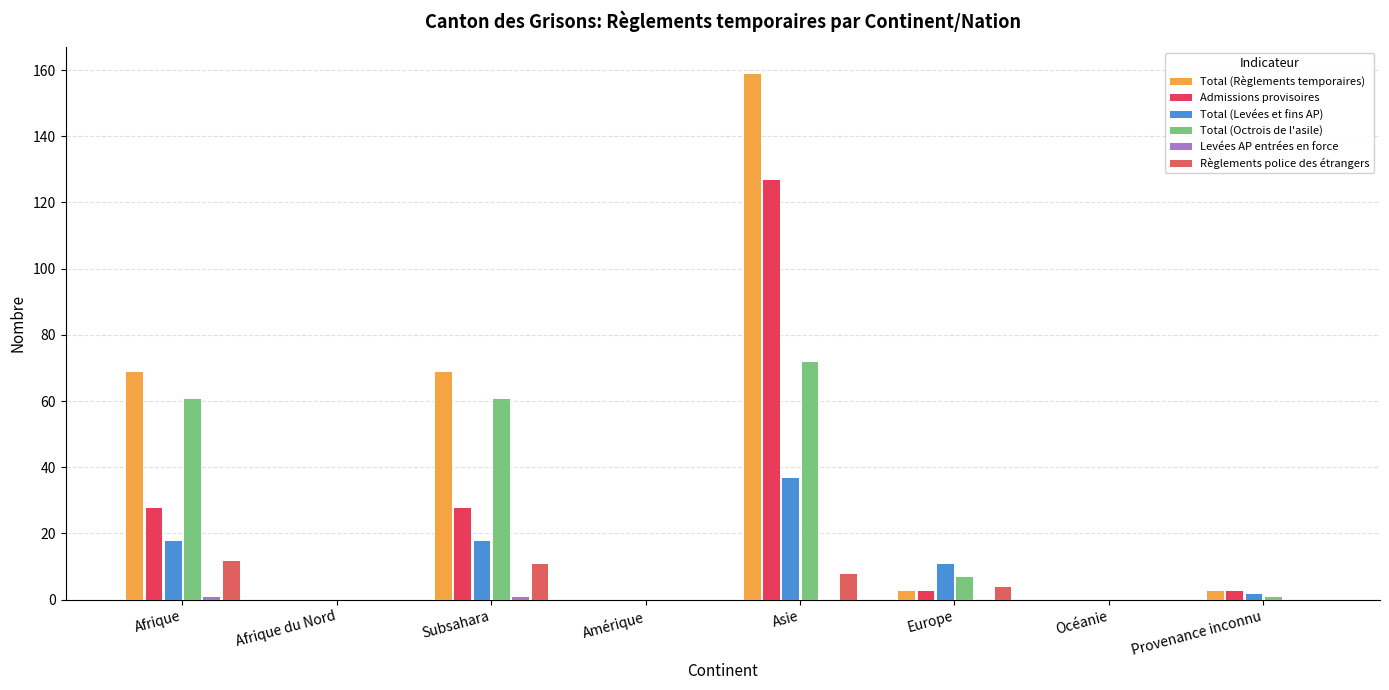

What is the label of the 2nd bar from the right?

Océanie